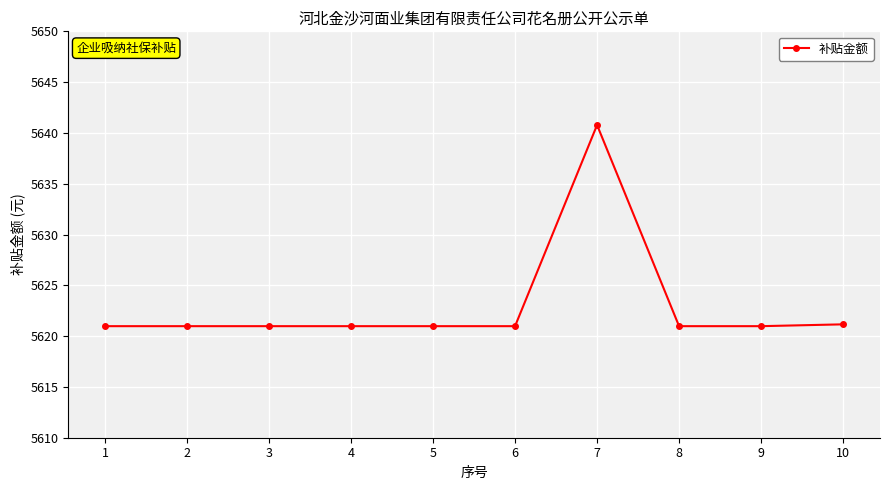

How many series are shown in this chart?

1